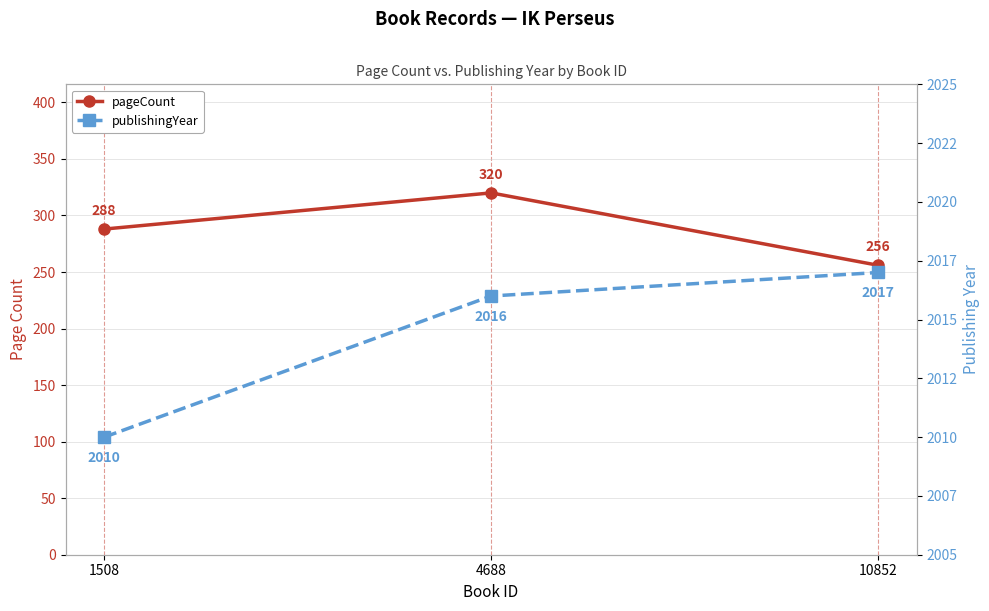

Which series has the largest total across all categories?

publishingYear